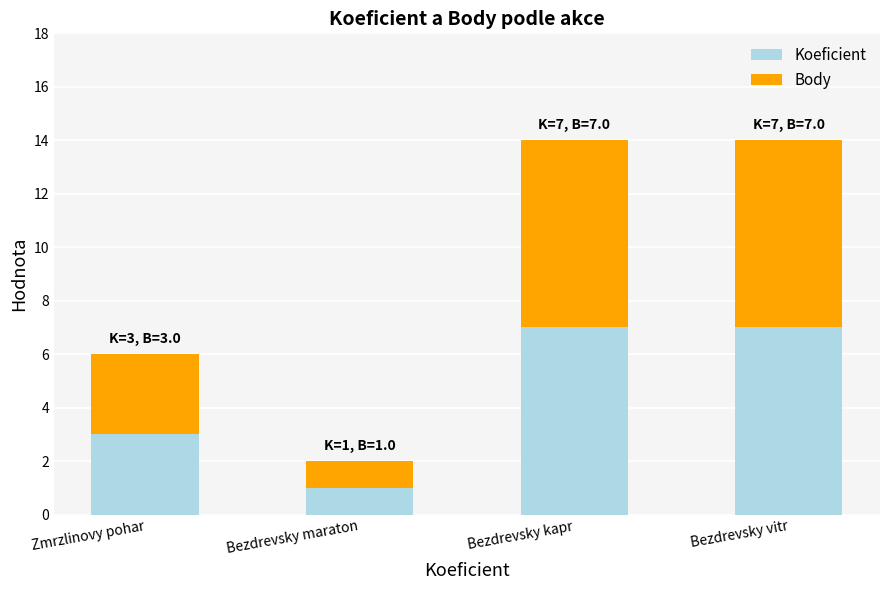

What are all the series names shown in the legend?

Koeficient, Body